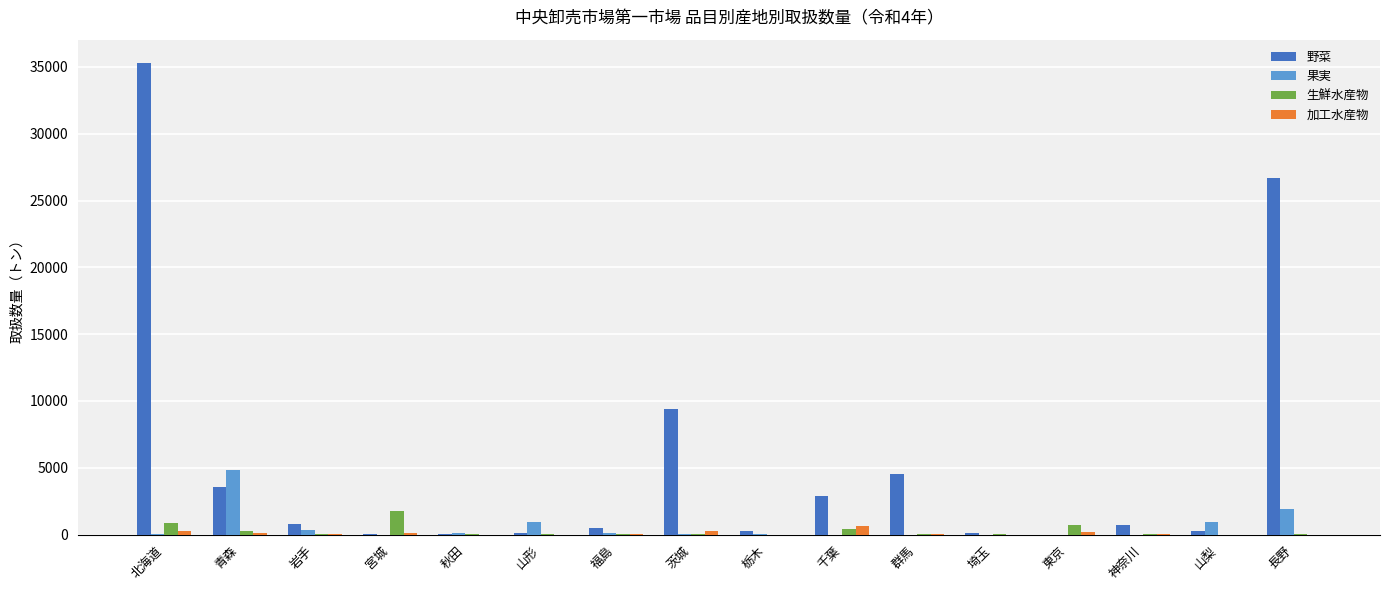

What is the spread (max minus min) of values at 山形?

942.9